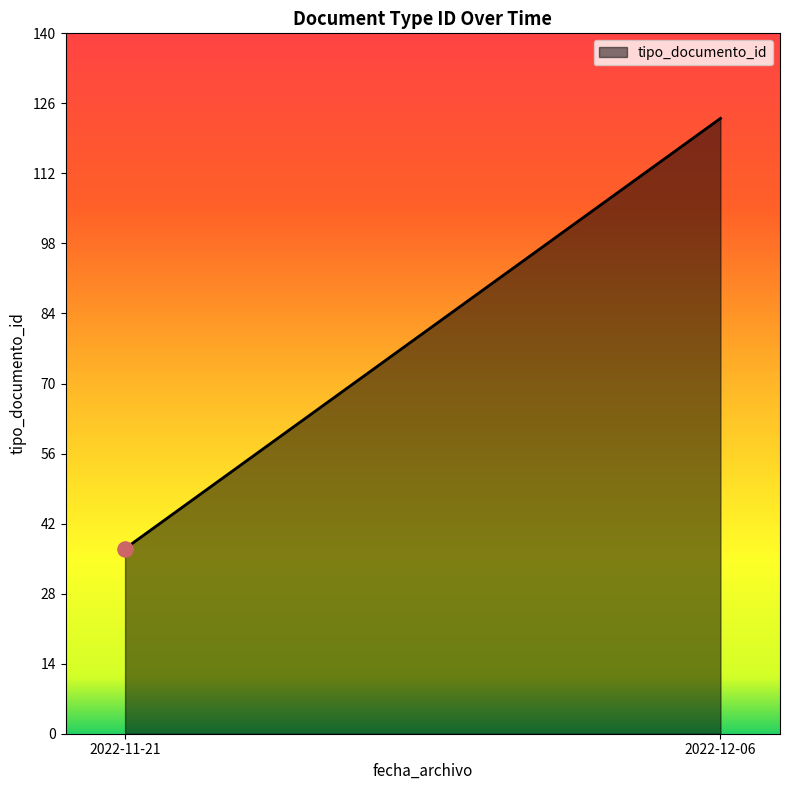

What is the ratio of the value at 2022-11-21 07:46:11 to the value at 2022-11-21 07:46:11?

1.0